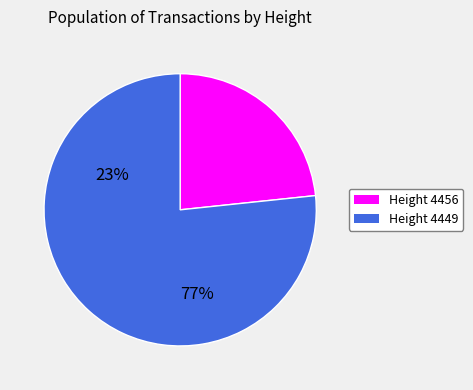

What is the largest slice in the pie chart?

Height 4449